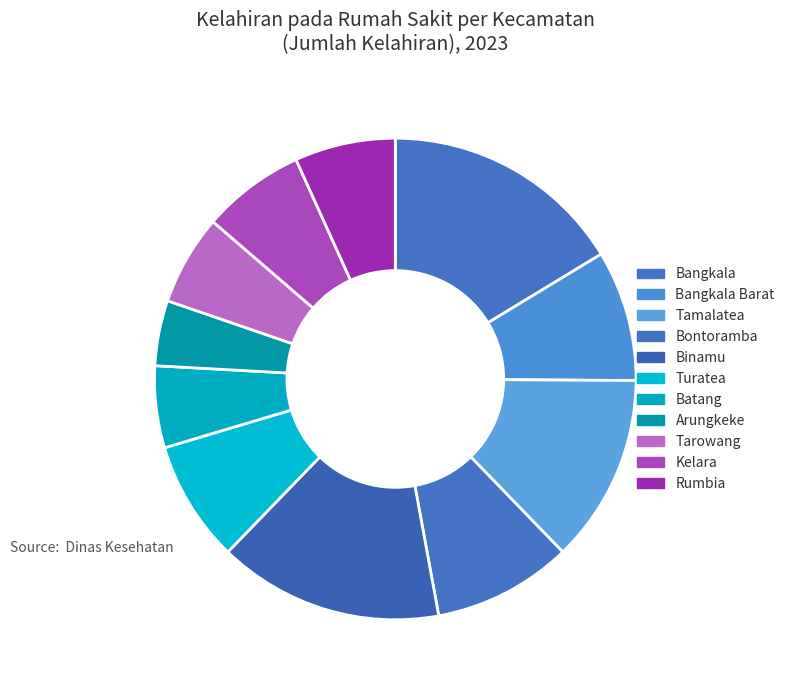

How many segments does this pie chart have?

11